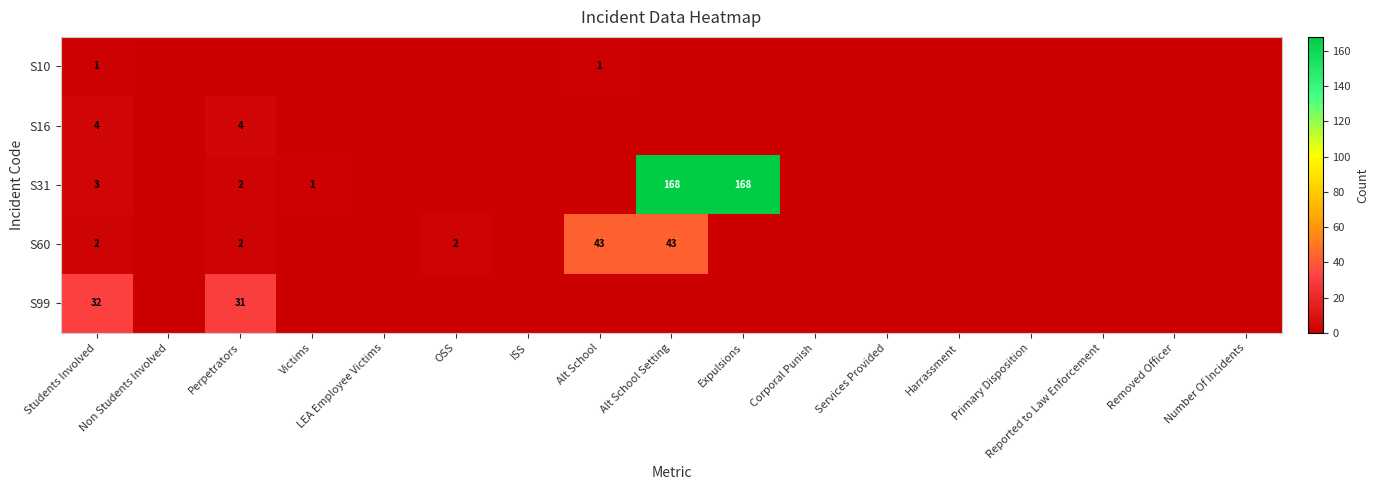

Is the value of S99 at Students Involved greater than the value of S10 at Alt School?

Yes